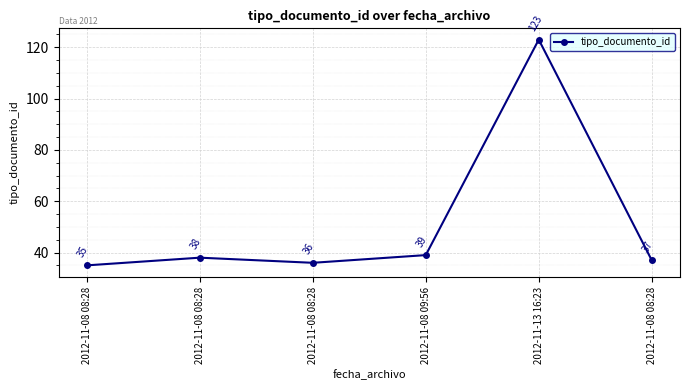

Count the number of categories in the chart.

6